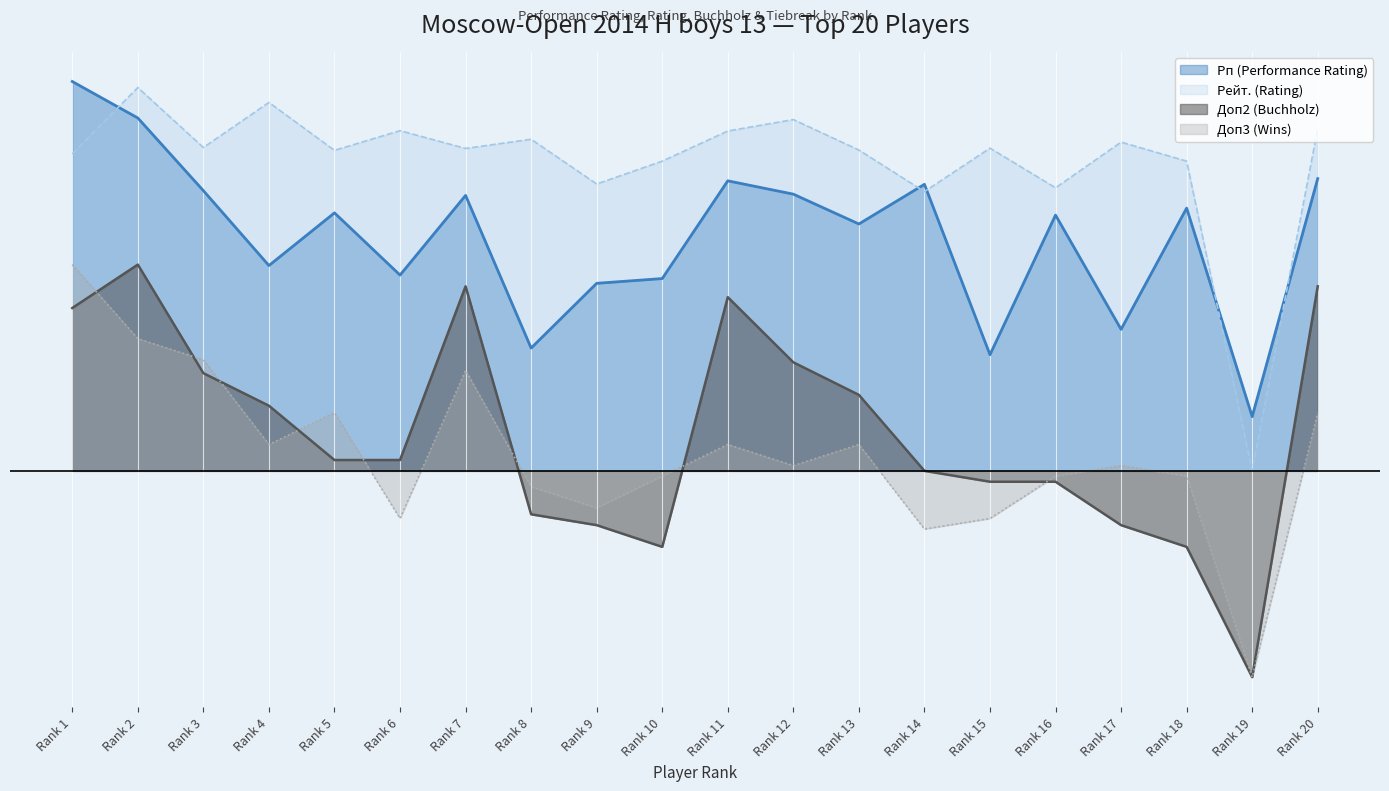

What is the sum of the Рп (Performance Rating) values at Rank 5 and Rank 3?

1043.7